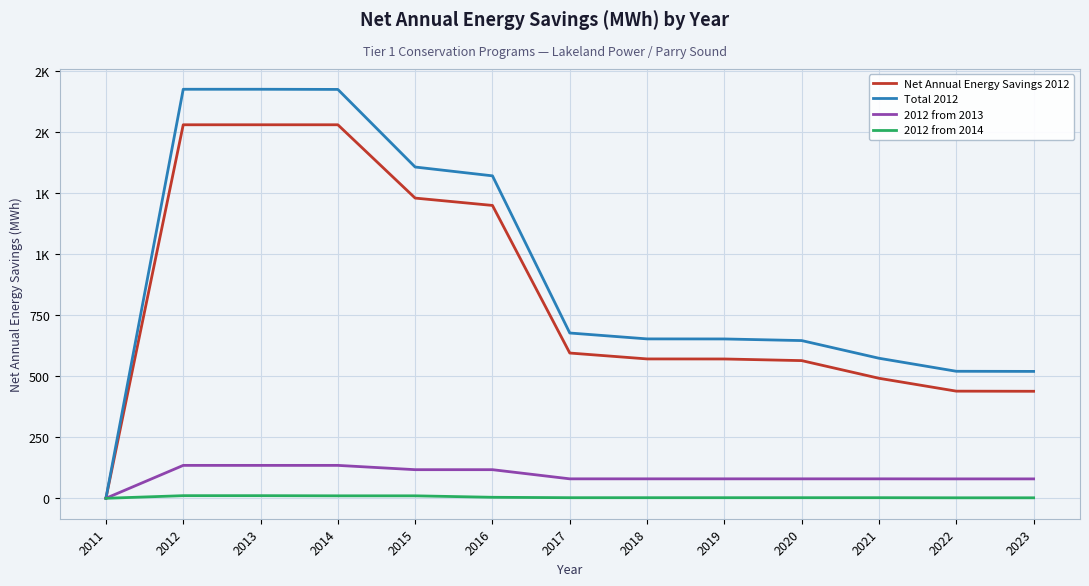

What is the value of the 2012 from 2014 point at the 9th from the left?

2.4